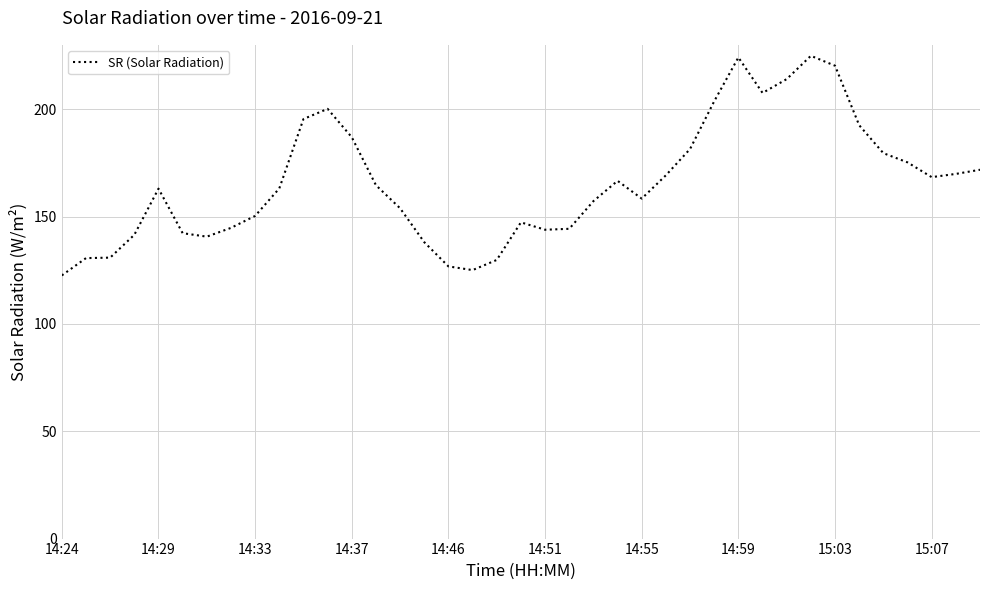

What is the difference between the maximum and minimum values?

102.3